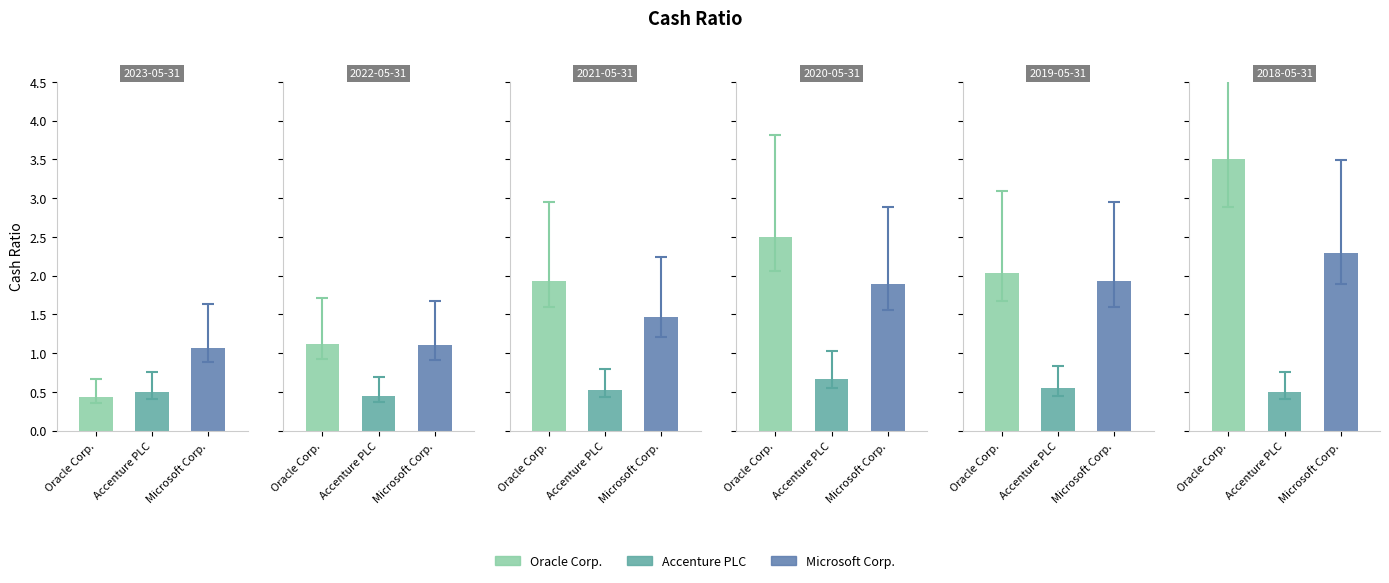

Reading right to left, list all the values displayed in this chart.

Oracle Corp.: 2018-05-31=3.5	2019-05-31=2.0	2020-05-31=2.5	2021-05-31=1.9	2022-05-31=1.1	2023-05-31=0.4
Accenture PLC: 2018-05-31=0.5	2019-05-31=0.6	2020-05-31=0.7	2021-05-31=0.5	2022-05-31=0.5	2023-05-31=0.5
Microsoft Corp.: 2018-05-31=2.3	2019-05-31=1.9	2020-05-31=1.9	2021-05-31=1.5	2022-05-31=1.1	2023-05-31=1.1